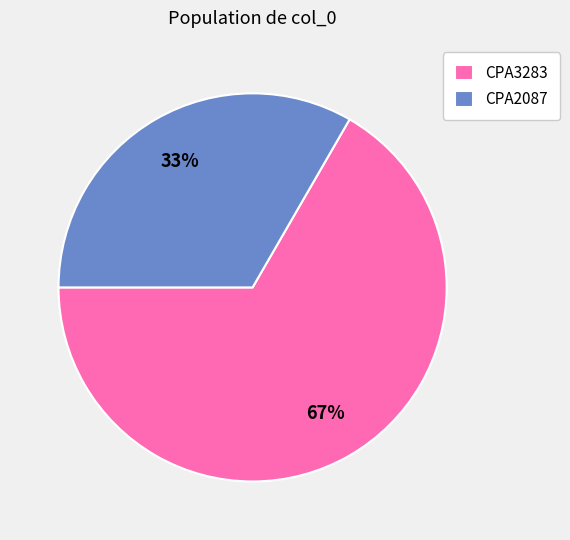

What is the ratio of the value at CPA3283 to the value at CPA2087?

2.0